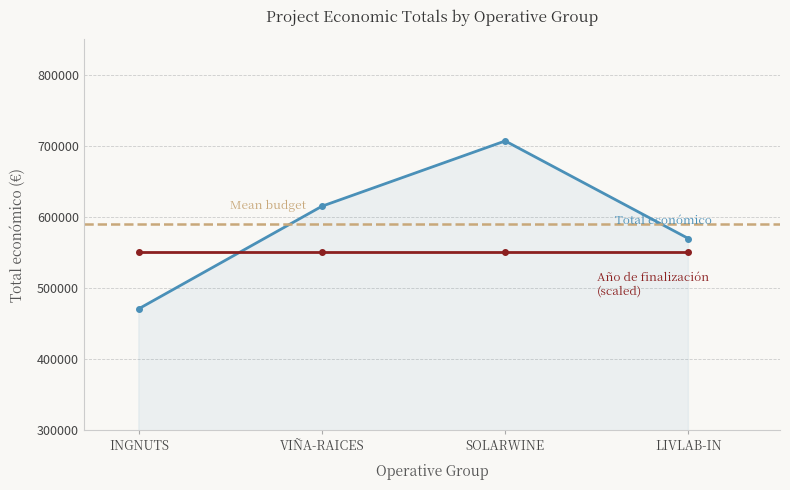

True or false: there are more than 1 points higher than both neighbors.

False